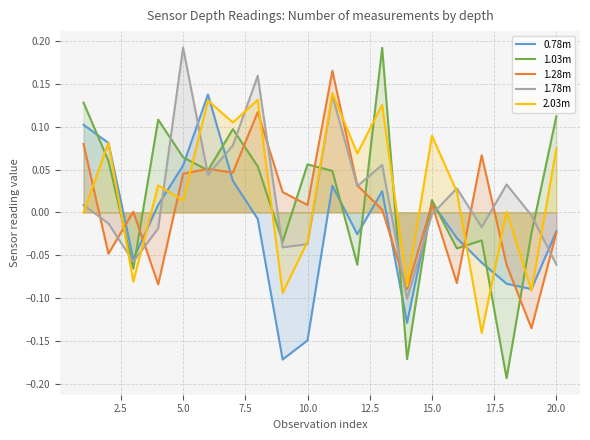

How many data points in 1.28m are above 0?

13